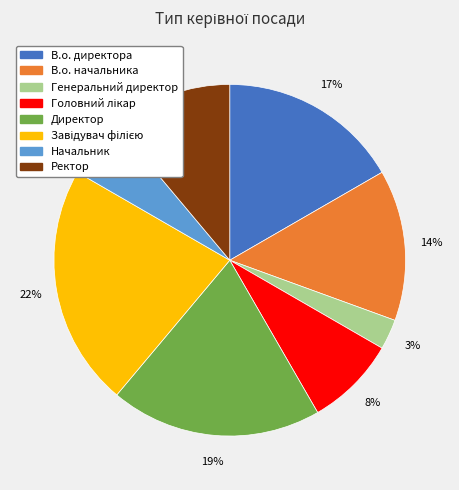

The Начальник slice represents 16% of the pie. True or false?

False